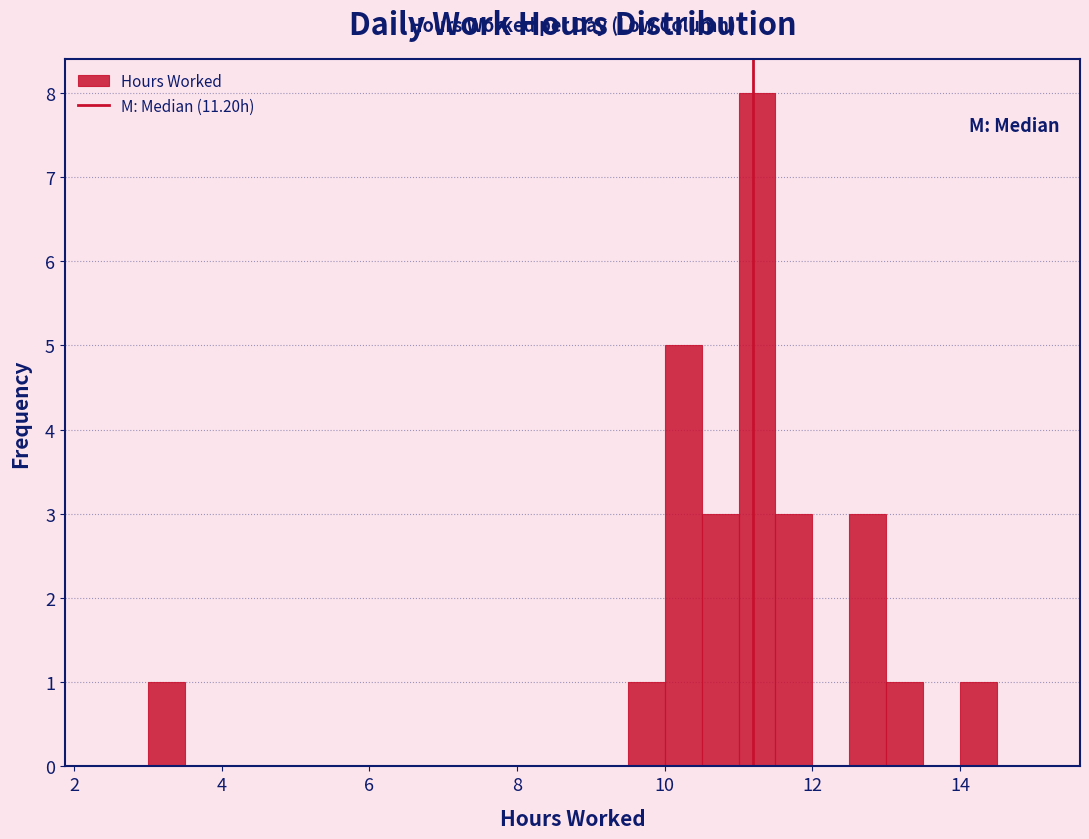

Around what value on the x-axis is the tallest bar? Give the approximate position of its centre, as read against the axis.

11.2